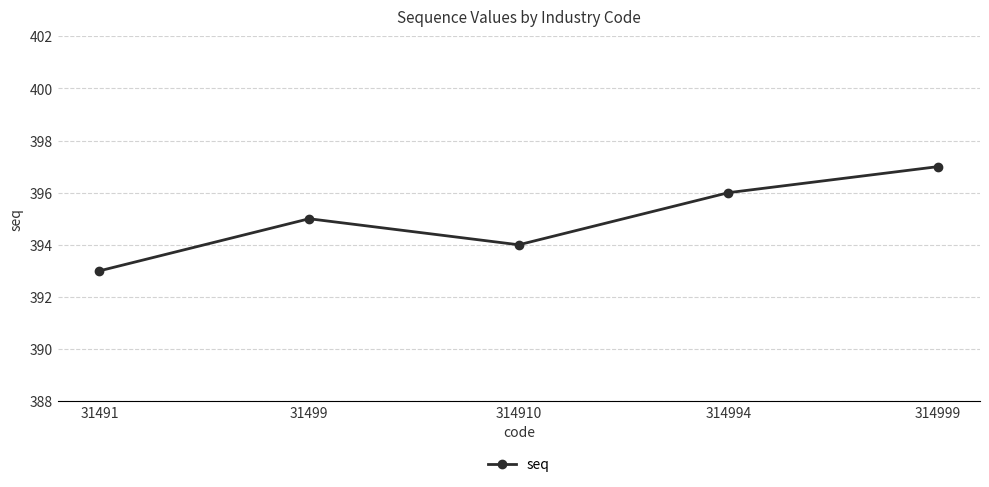

What is the difference between the values at 31491 and 314994?

3